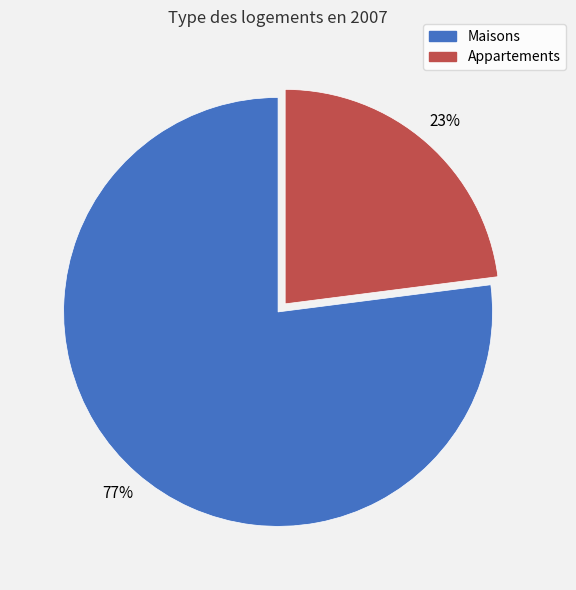

To the nearest percent, what is the average slice percentage?

50%